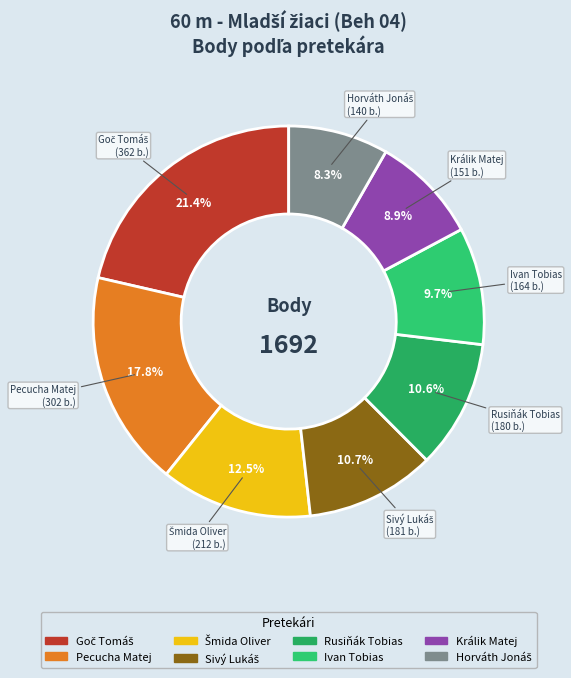

What percentage do Ivan Tobias and Pecucha Matej together represent?

27.5%